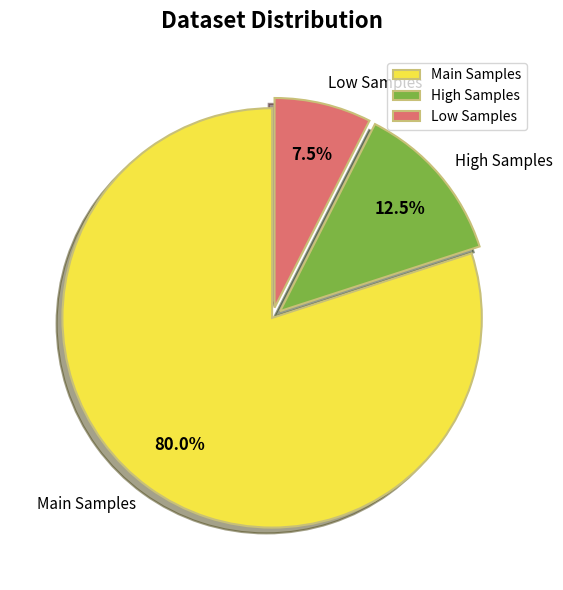

How many slices are in this pie chart?

3